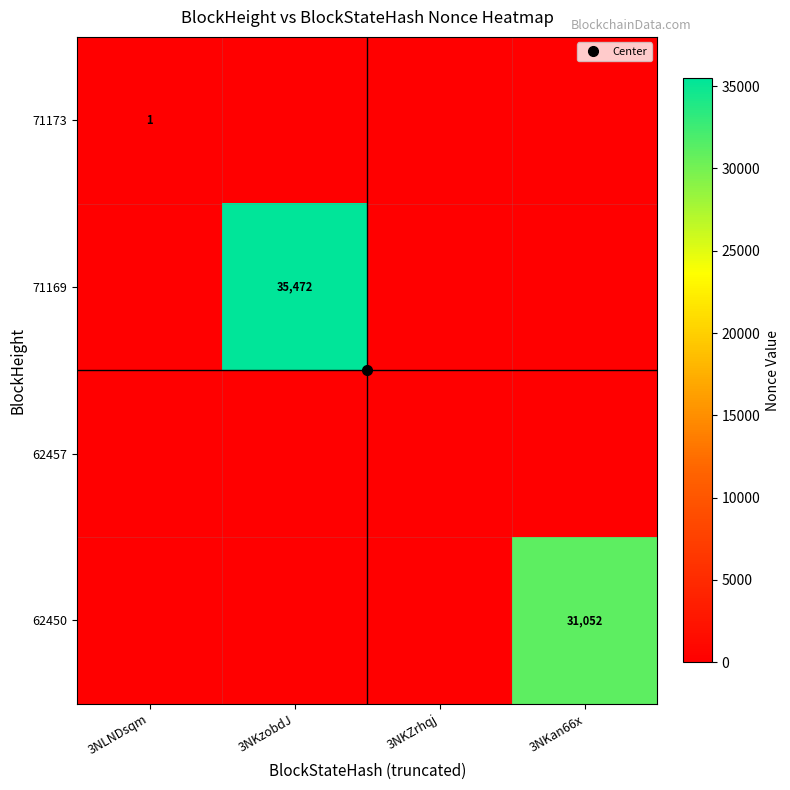

True or false: 71169 has a value of 0 at 3NKan66x.

True